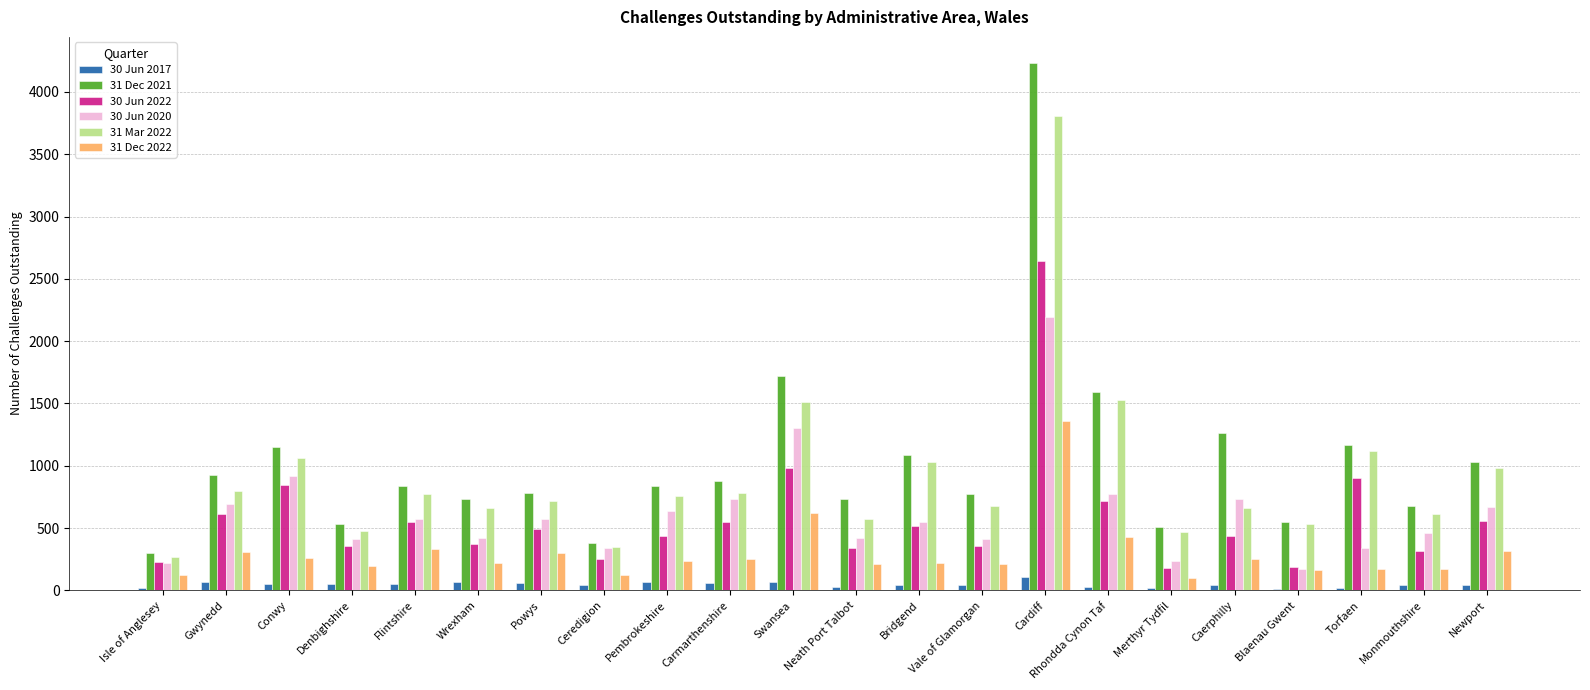

What is the average value of the 31 Dec 2021 series?

1031